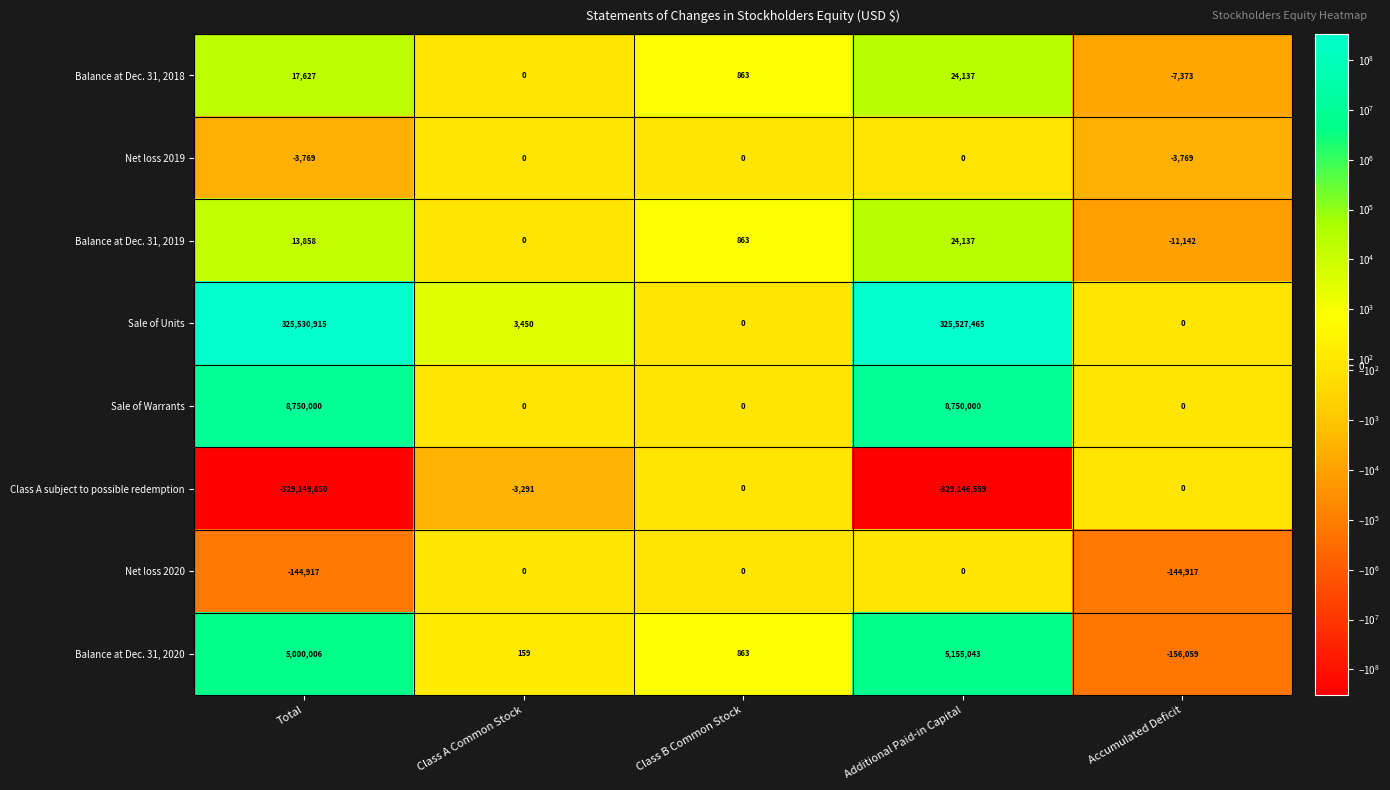

What is the total value across all series at Total?

10013870